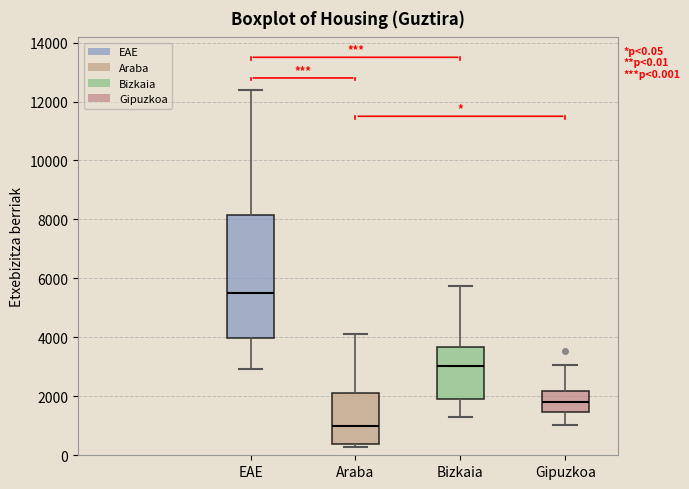

Which box is the tallest, from its lower edge to its upper edge?

EAE